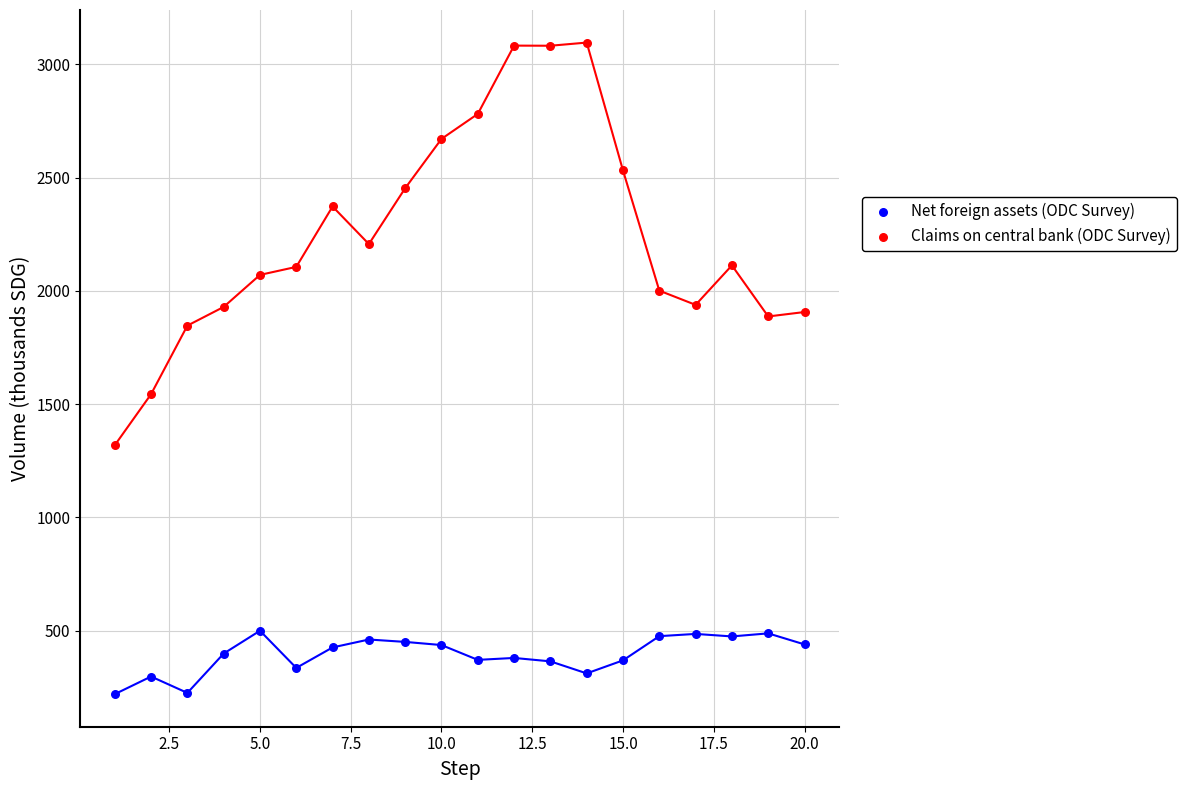

Which series reaches the minimum Y coordinate?

Net foreign assets (ODC Survey)